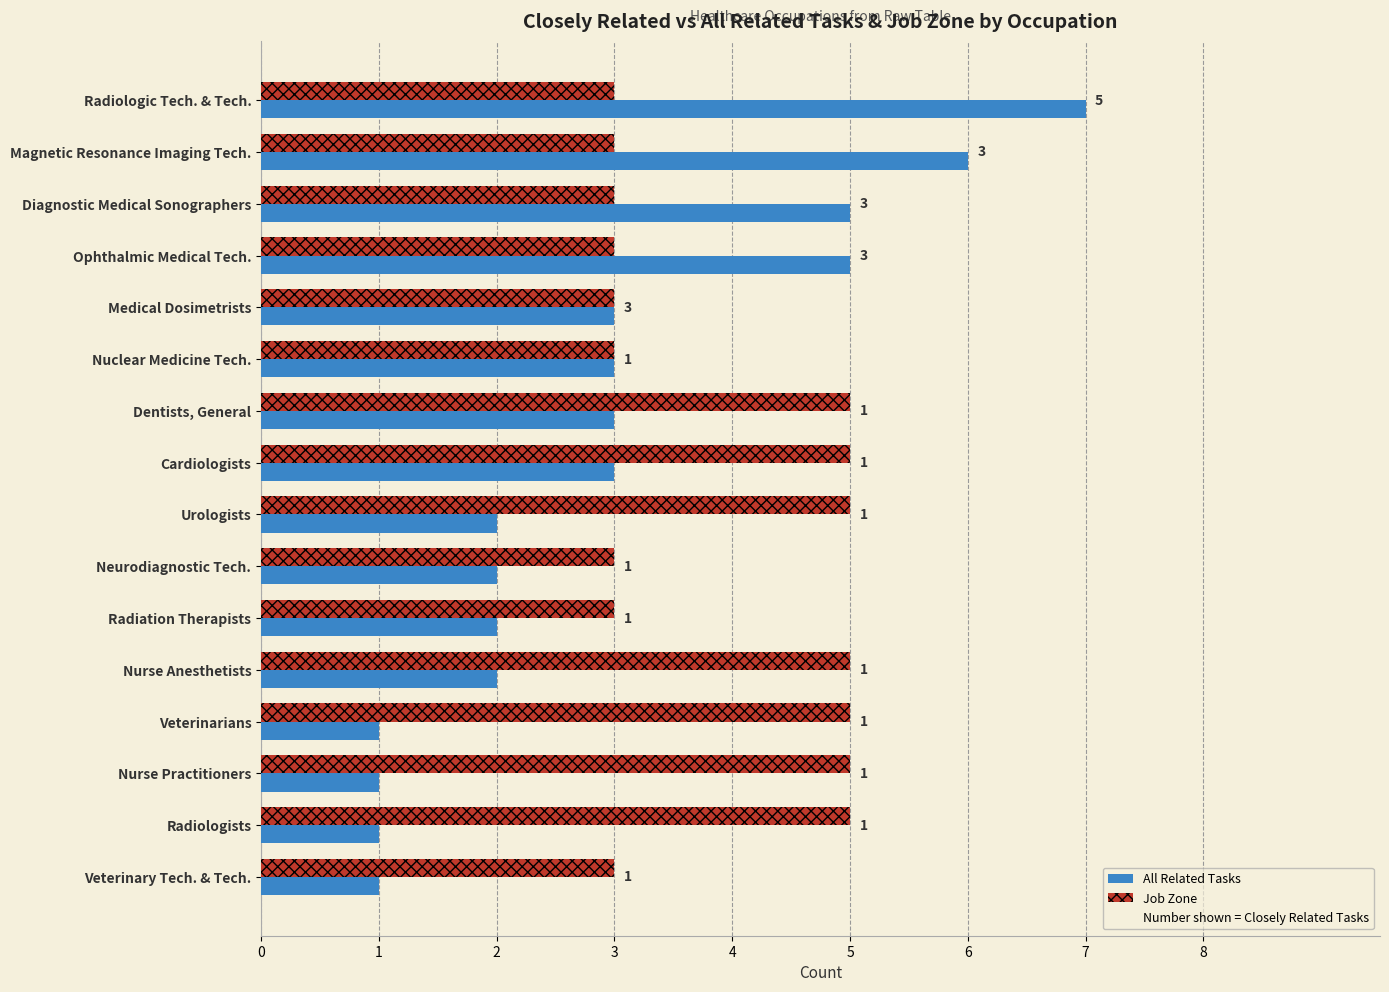

The value of Job Zone at Magnetic Resonance Imaging Tech. is 4. True or false?

False